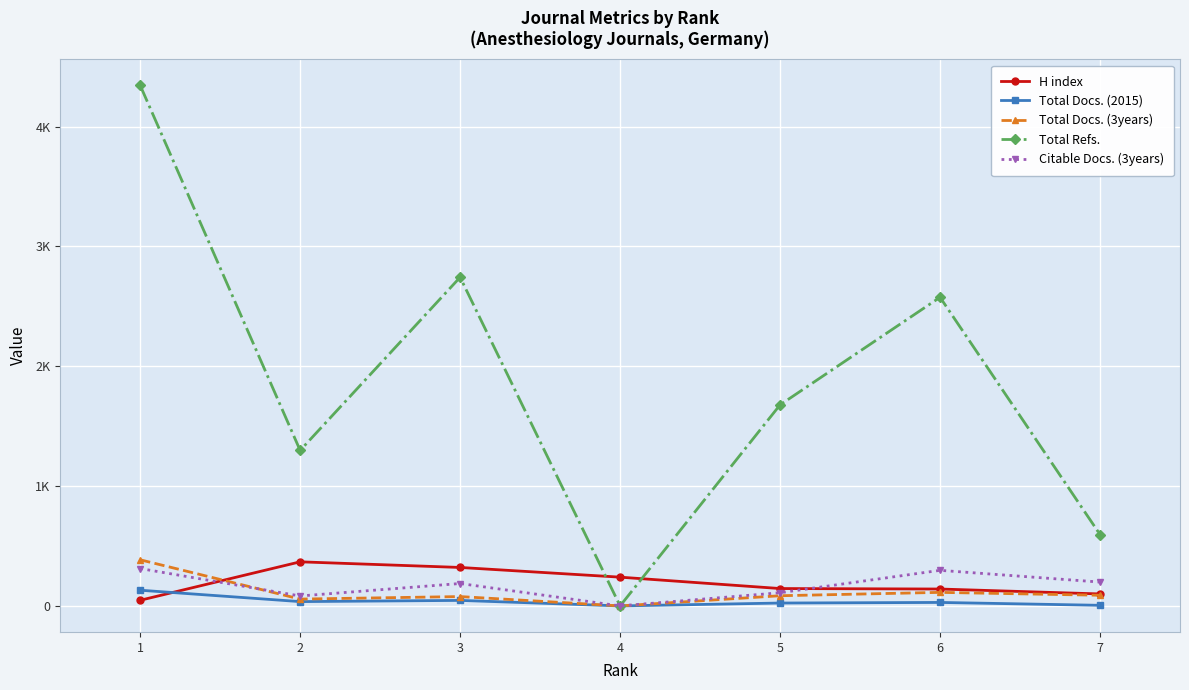

What is the difference between the Total Refs. values at 7 and 1?

3749